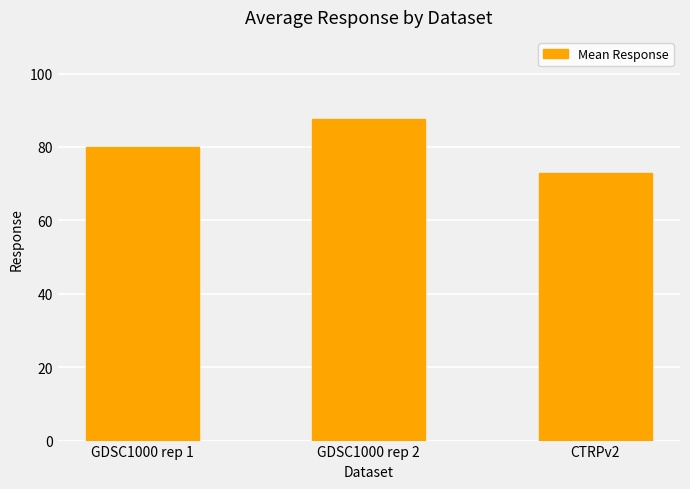

Rank the categories by value from lowest to highest.

CTRPv2, GDSC1000 rep 1, GDSC1000 rep 2